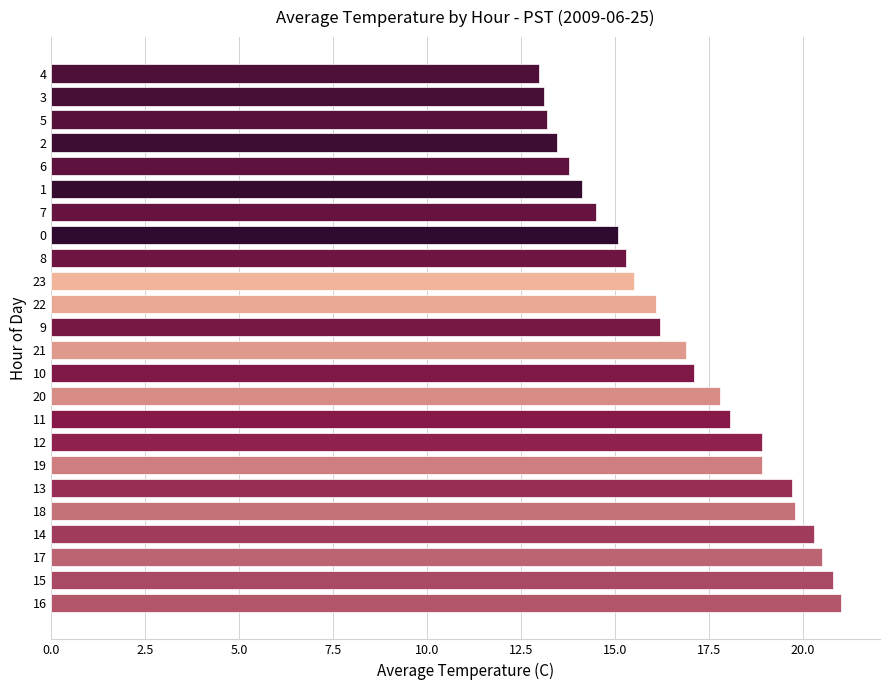

What is the sum of the values at 19 and 7?

33.4